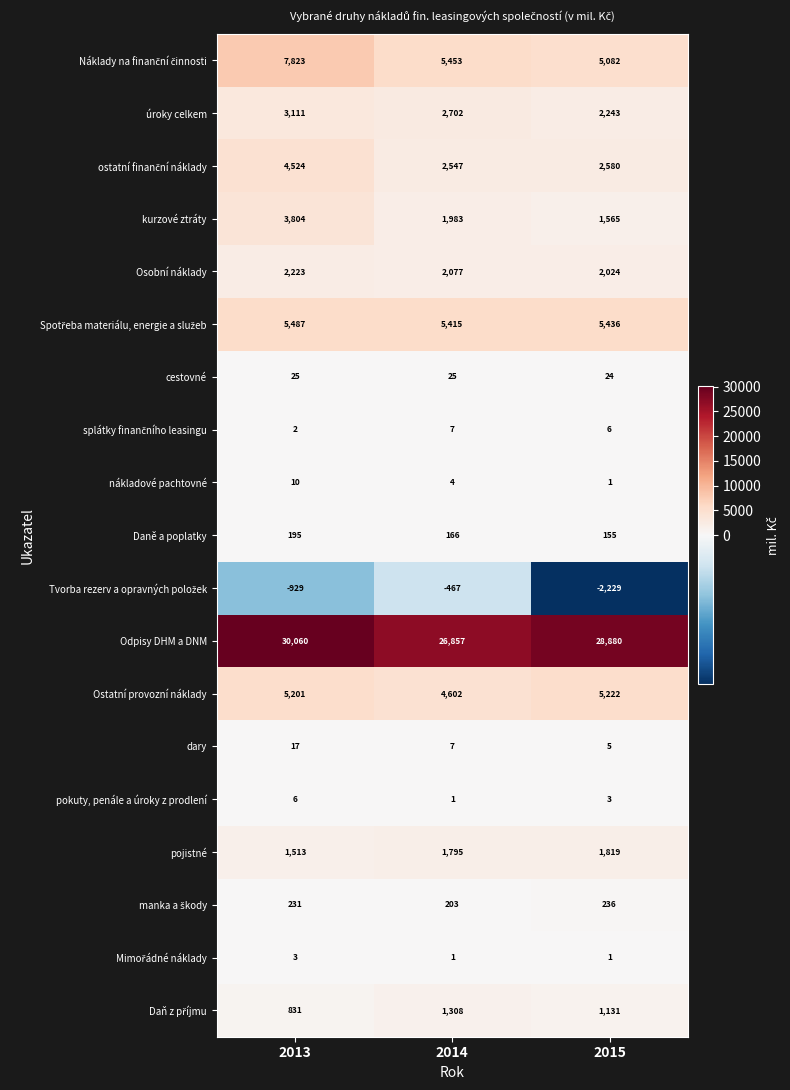

Where does the úroky celkem series first go above 2702?

2013